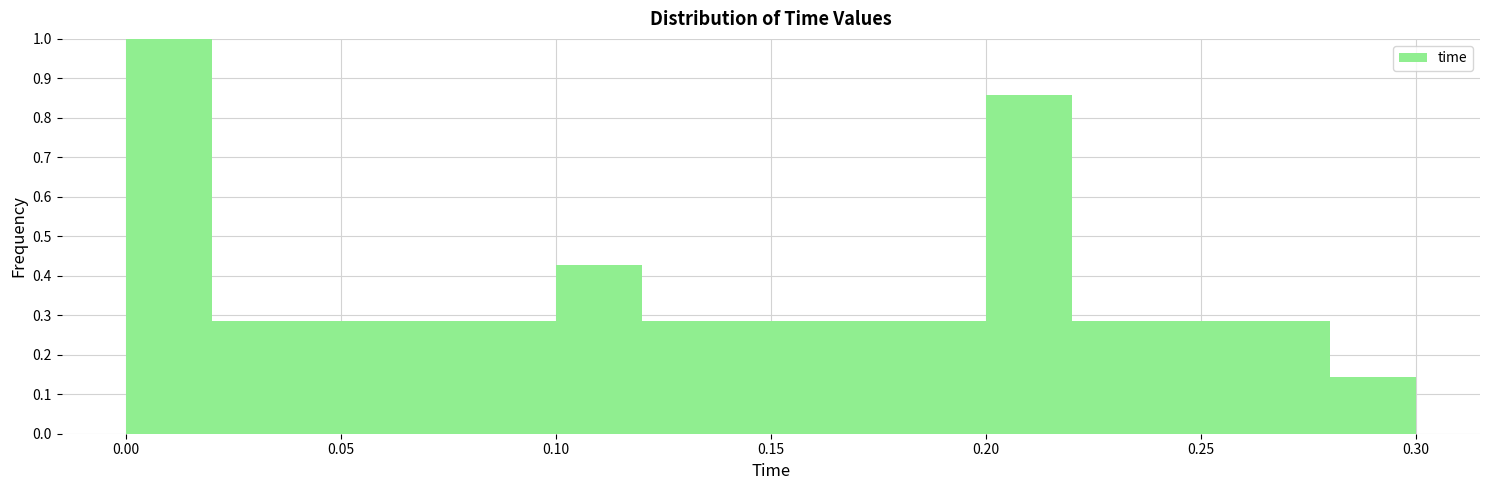

How tall is the bar that spans 0.28 to 0.30 on the x-axis? The values are not printed on the chart, so give them approximately, as read against the axis.

0.14